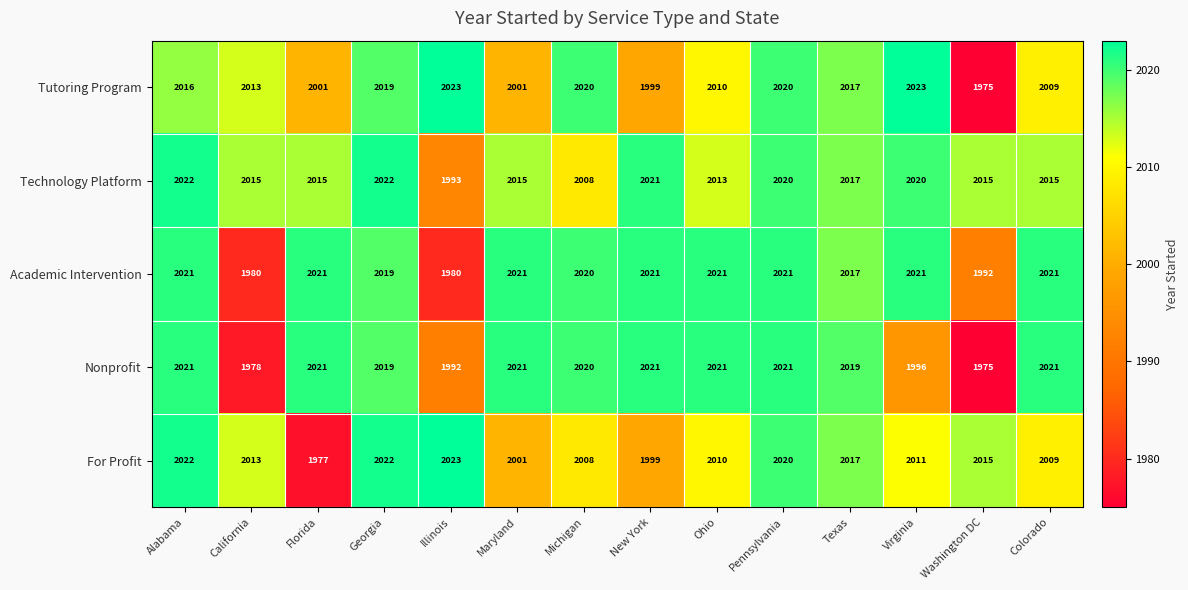

What is the difference between the highest and lowest values at California?

37